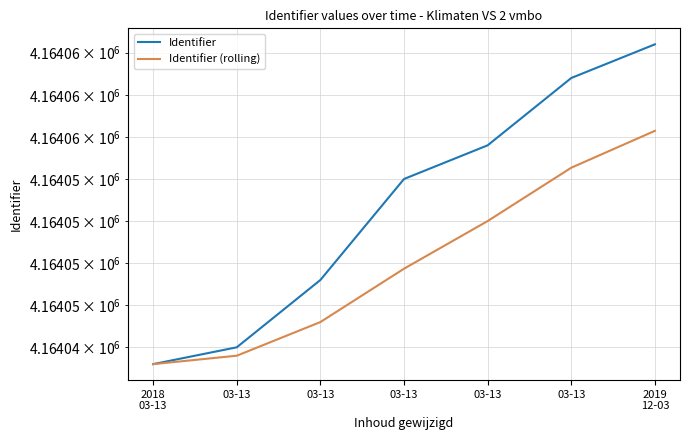

True or false: Identifier and Identifier (rolling) cross at least once.

False